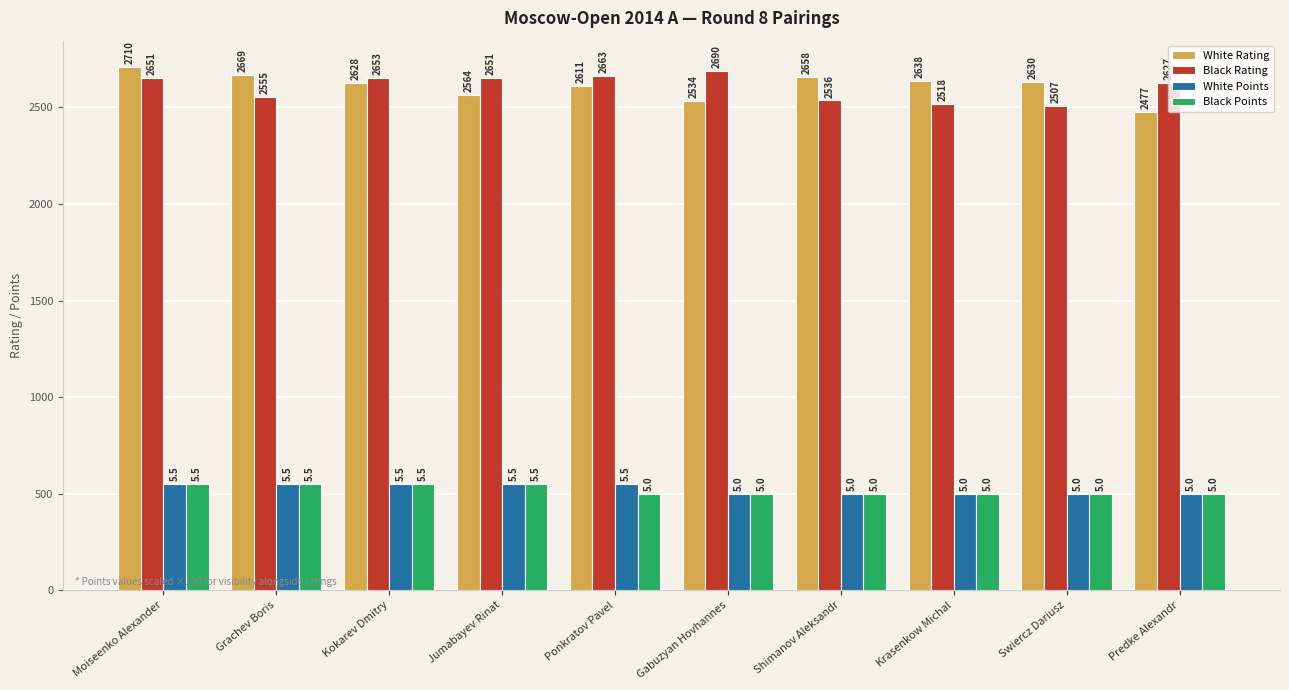

The White Rating series shows 2628 at Kokarev Dmitry. True or false?

True